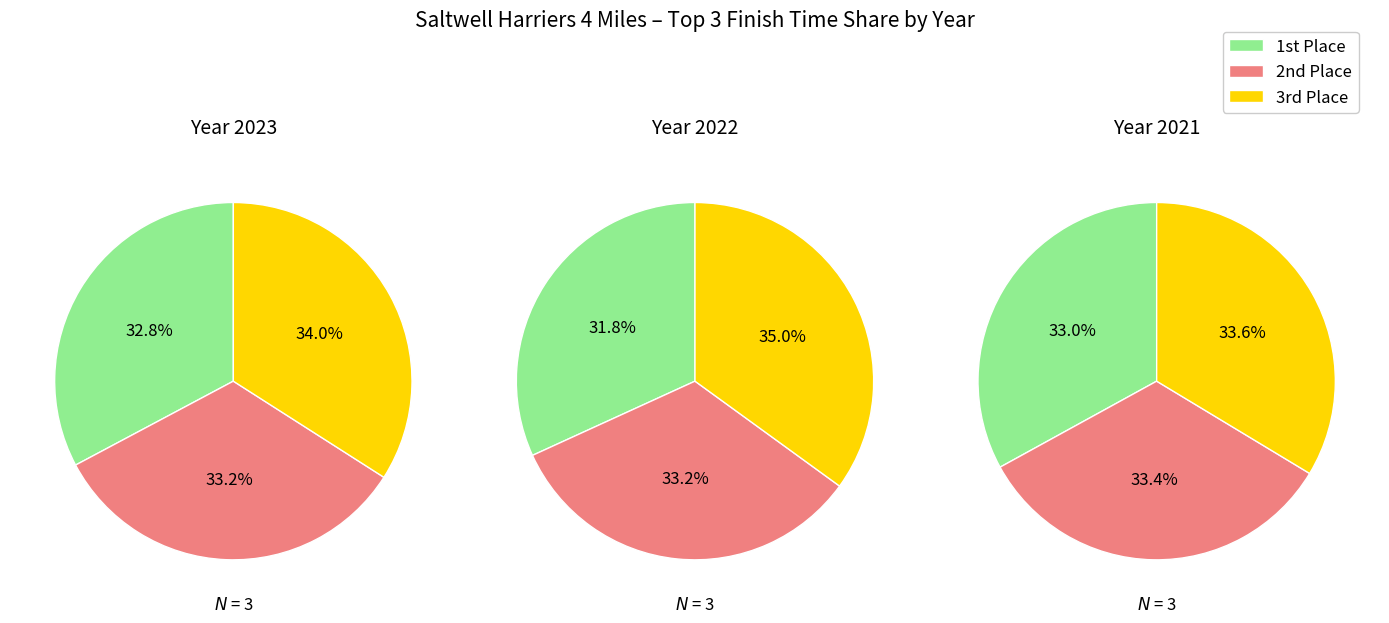

Count the number of slices in the pie.

9